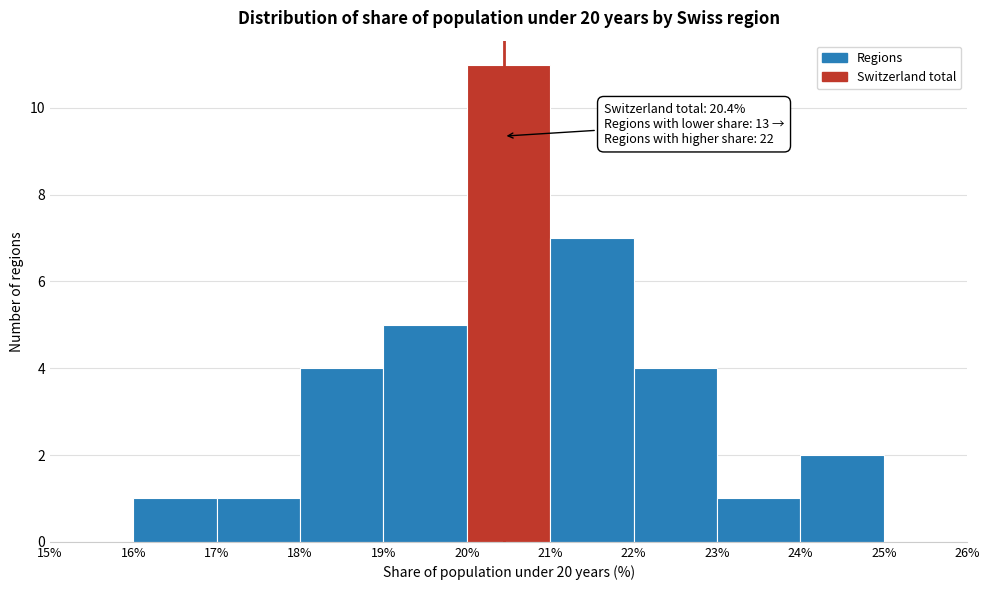

Which range on the x-axis has the tallest bar?

20% to 21%